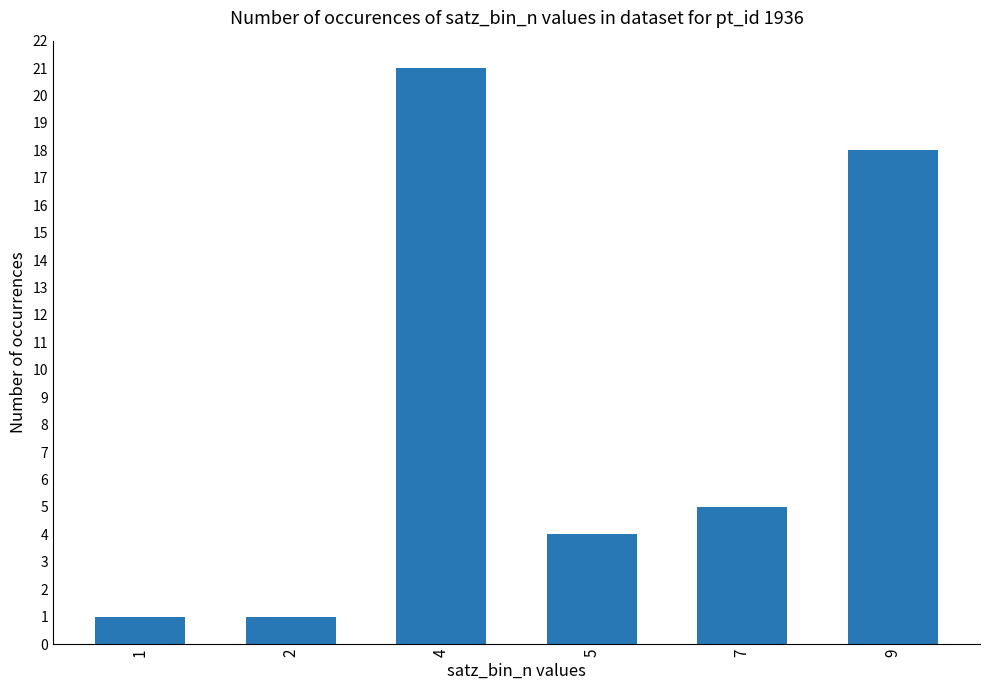

Which category has the highest value across all series?

4